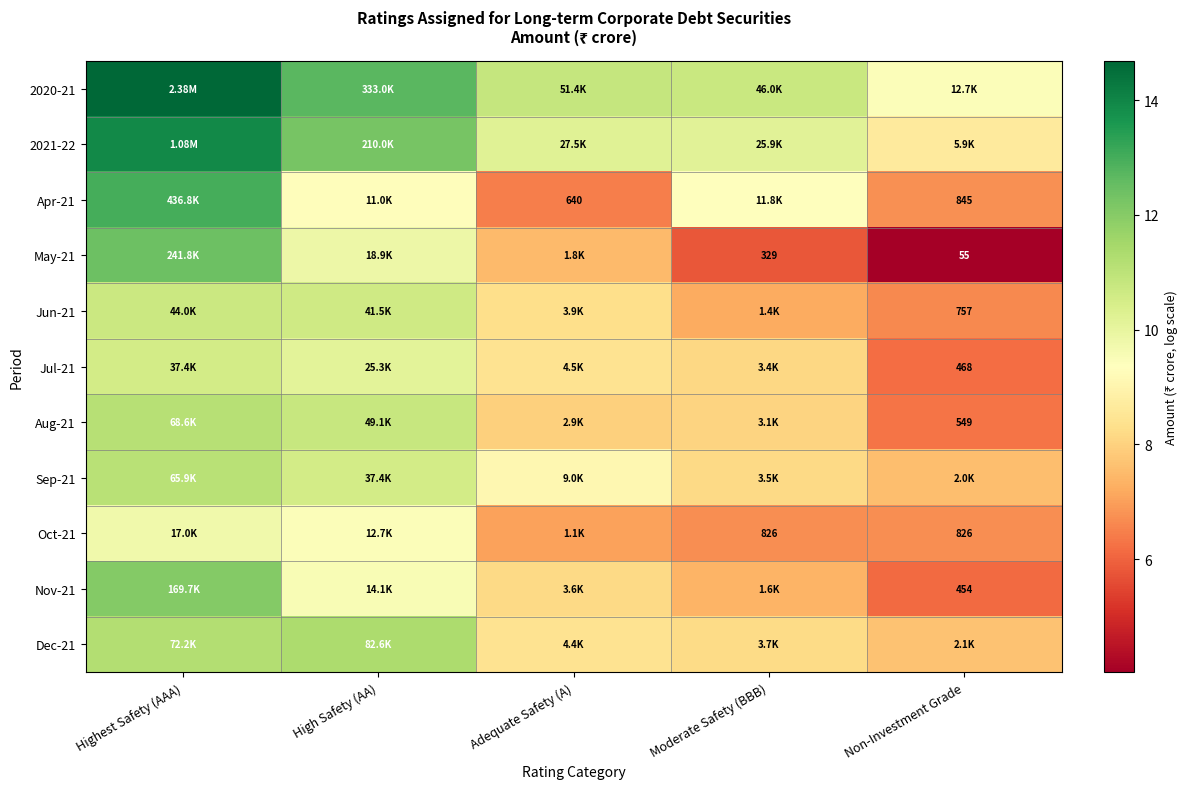

What is the spread (max minus min) of values at Highest Safety (AAA)?

4.9